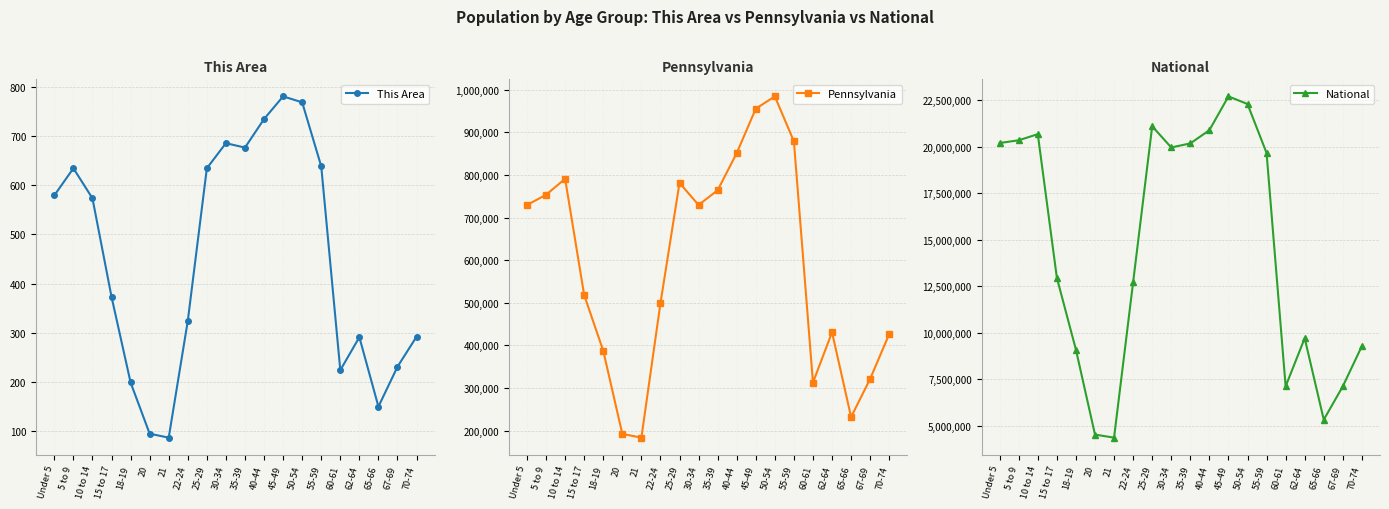

Is this an area chart (filled region under the line)?

No